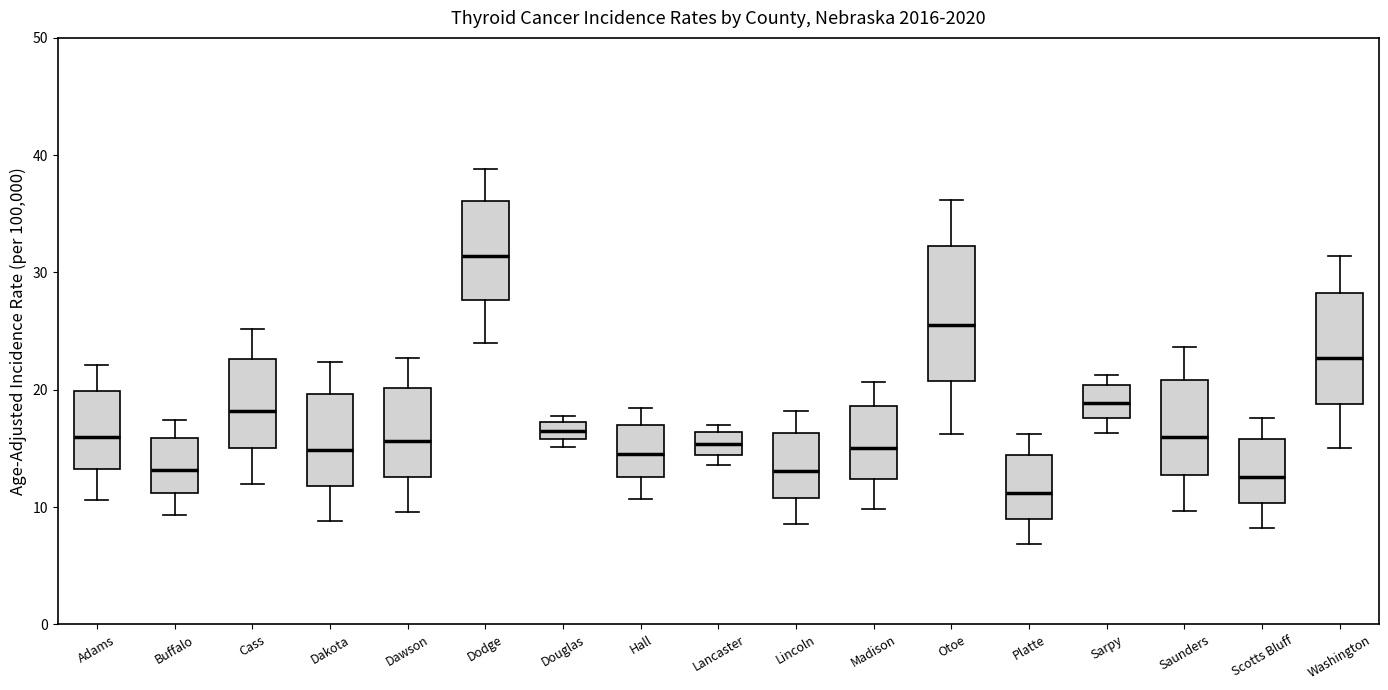

Comparing the boxes themselves (not the whiskers), which one is the tallest?

Otoe